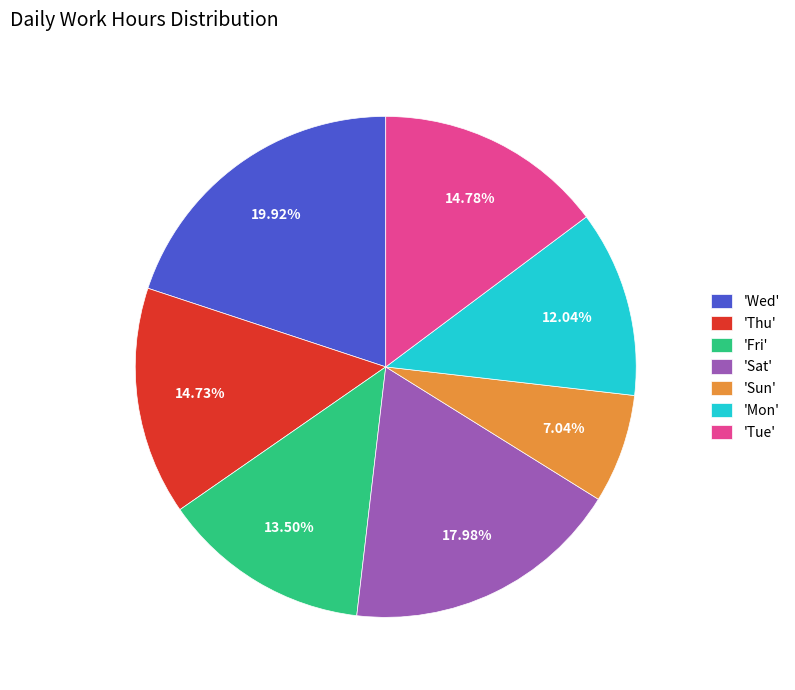

How many slices are in this pie chart?

7